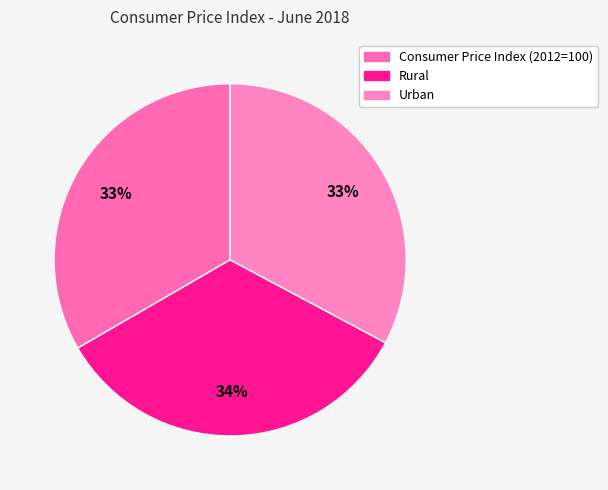

What is the largest slice in the pie chart?

Rural